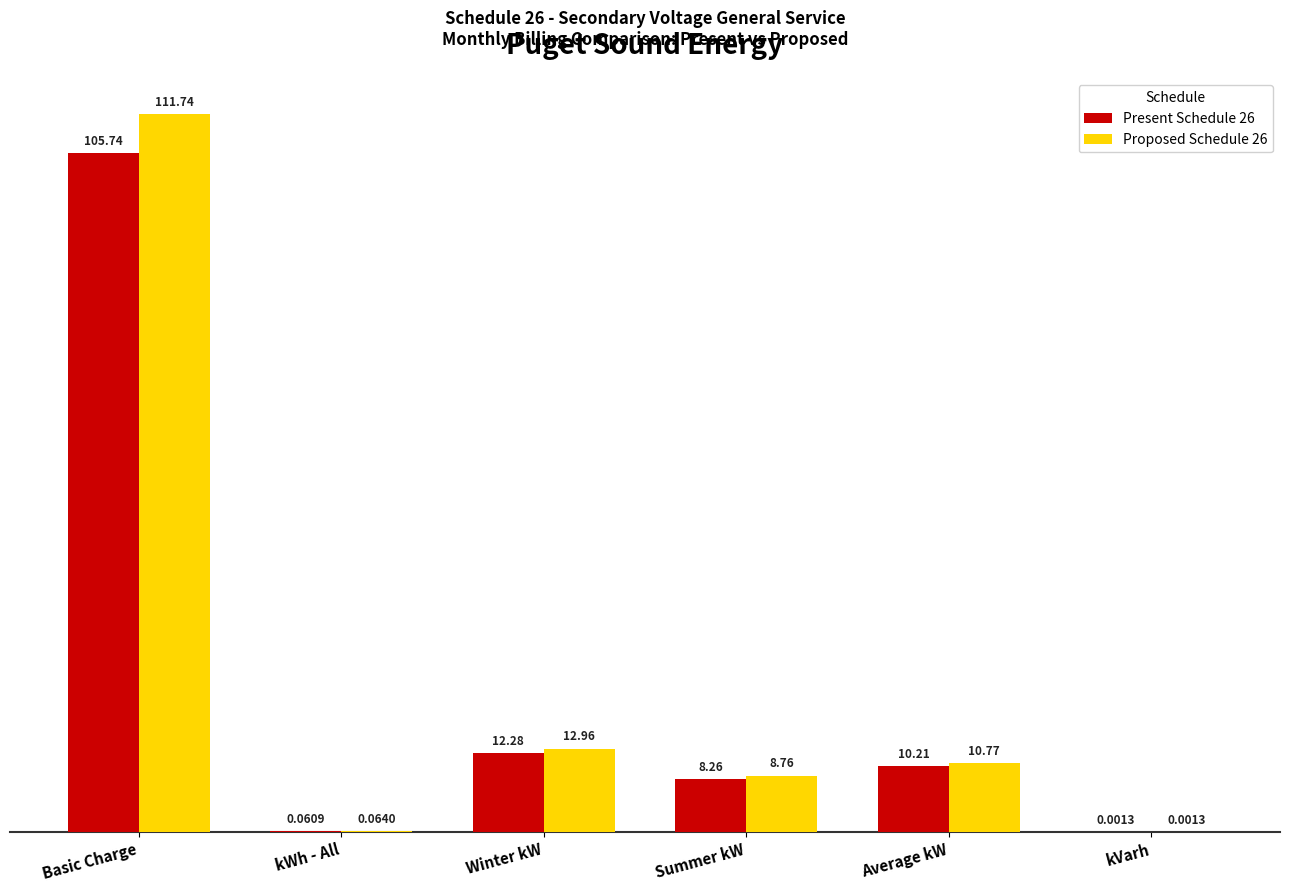

True or false: Present Schedule 26 has a value of 10.2 at Average kW.

True